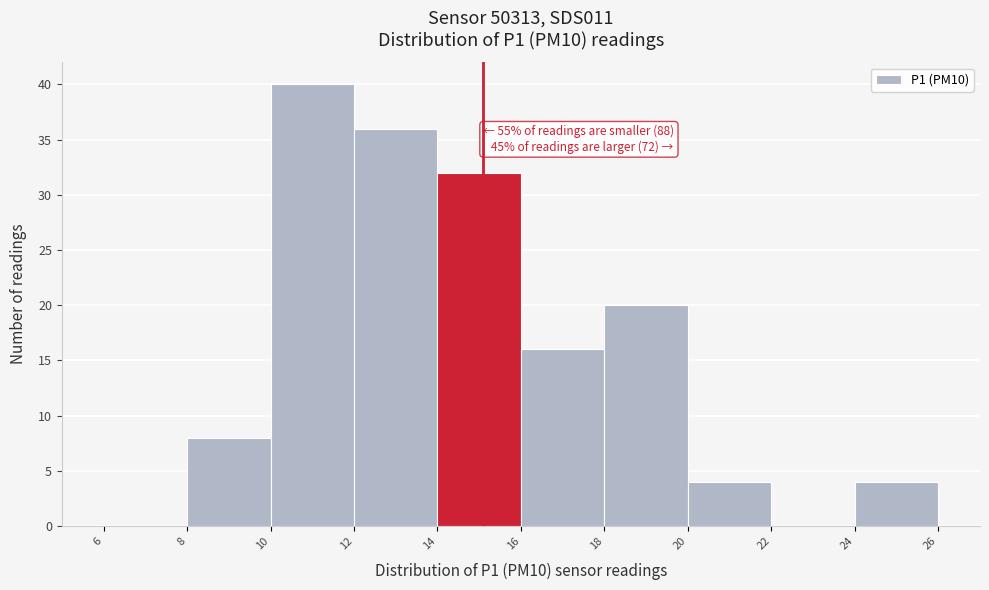

Over which range of the x-axis is the bar tallest?

10 to 12